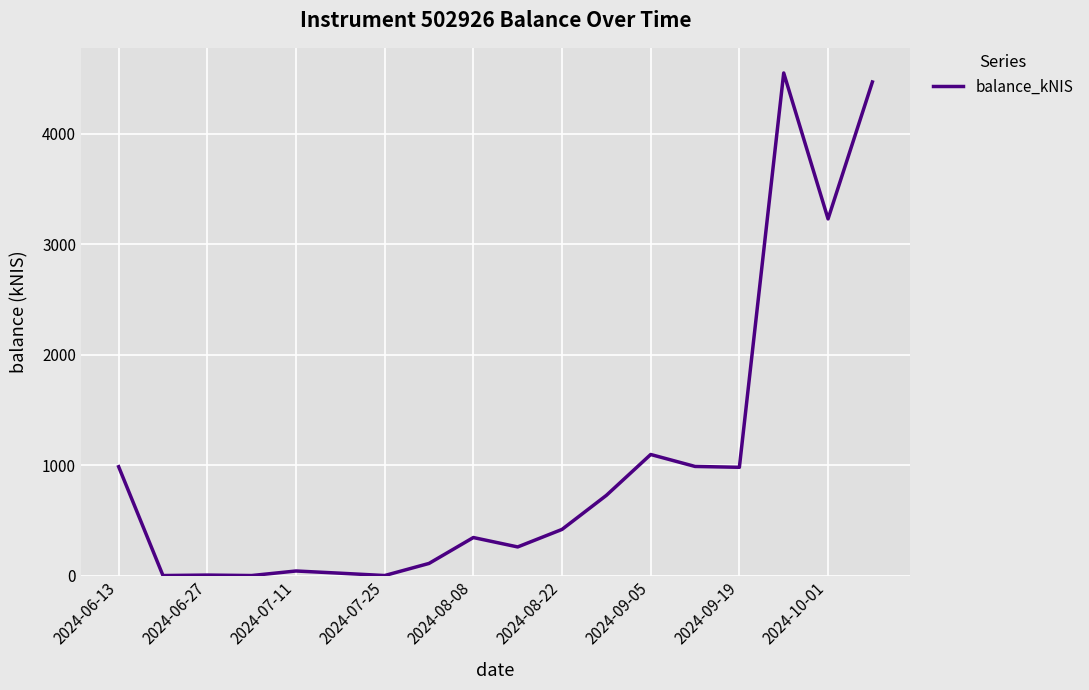

What is the maximum value shown in the chart?

4547.9